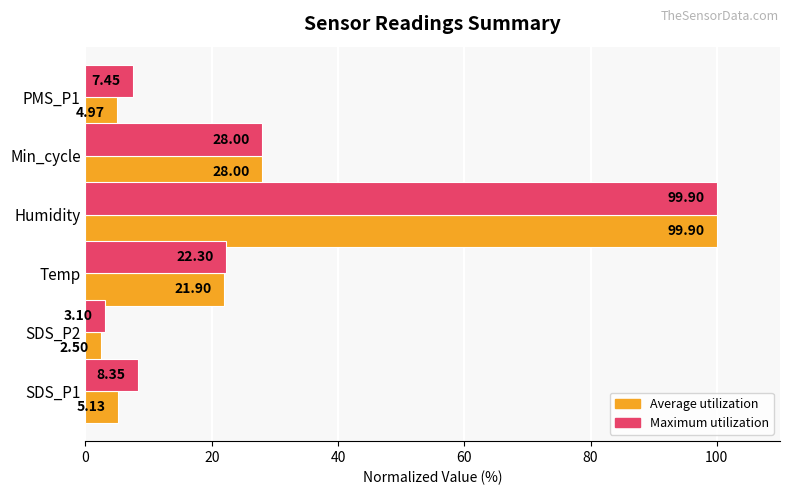

What is the difference between the second highest and minimum values in the Maximum utilization series?

24.9